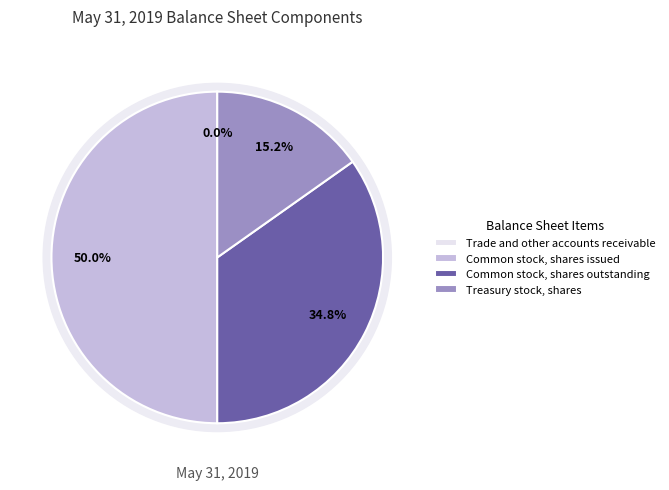

What percentage is the Common stock, shares outstanding slice, to the nearest percent?

35%